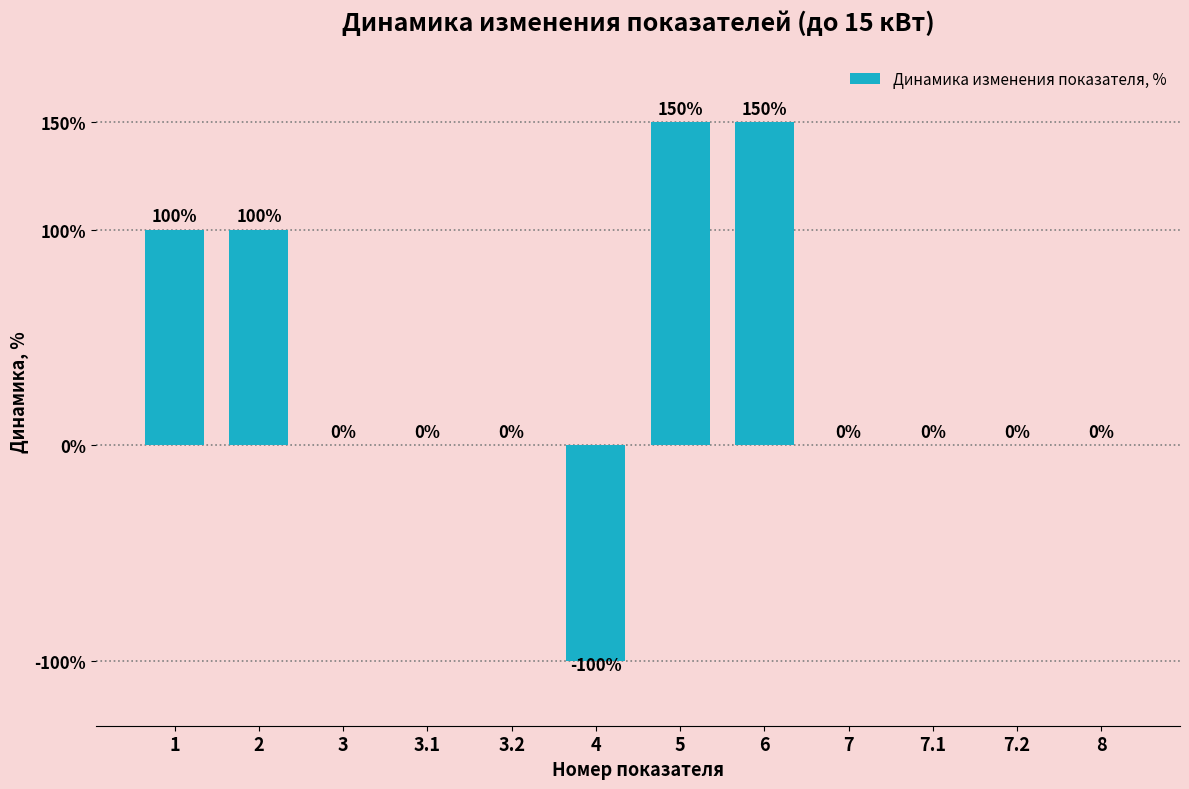

Reading left to right, transcribe all the data shown in this chart.

1=100	2=100	3=0	3.1=0	3.2=0	4=-100	5=150	6=150	7=0	7.1=0	7.2=0	8=0